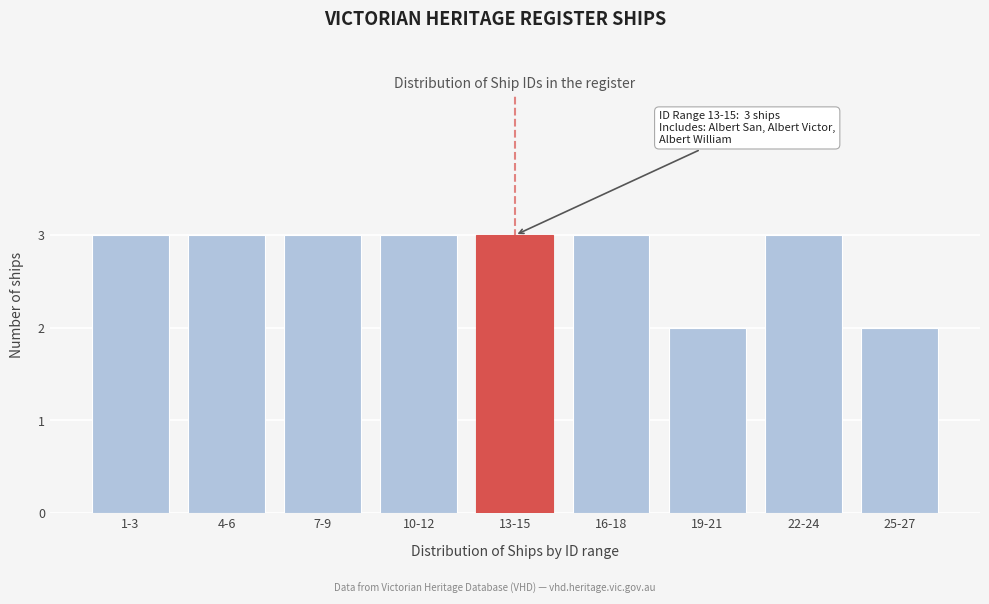

Reading left to right, extract all data points from this chart.

1-3=3	4-6=3	7-9=3	10-12=3	13-15=3	16-18=3	19-21=2	22-24=3	25-27=2